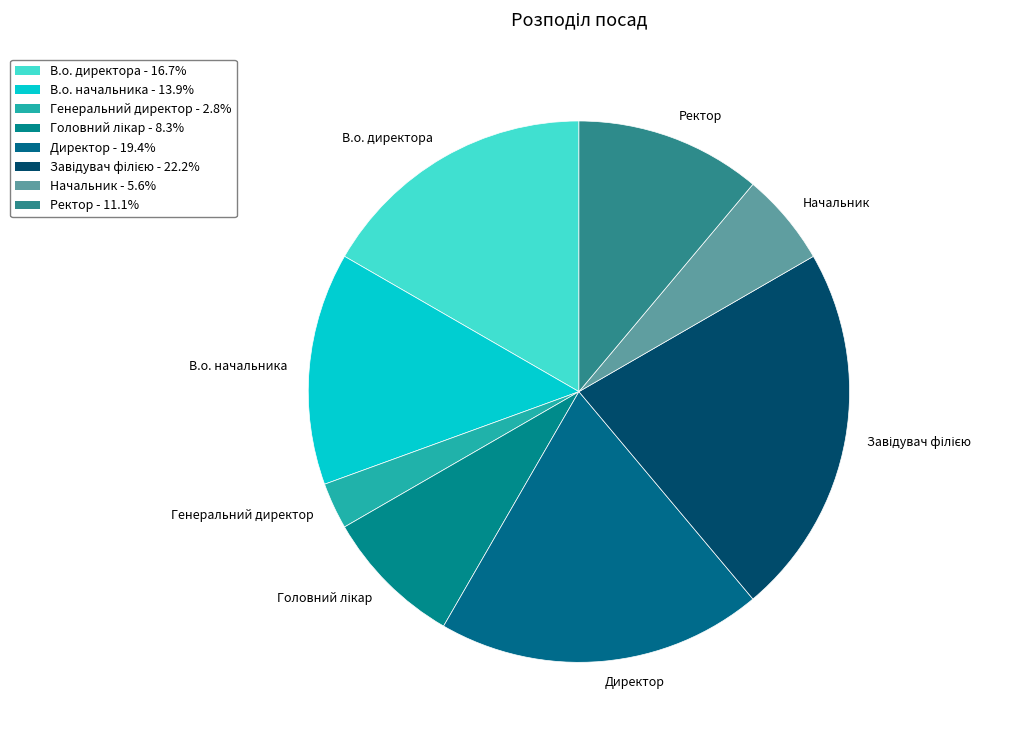

How many segments does this pie chart have?

8